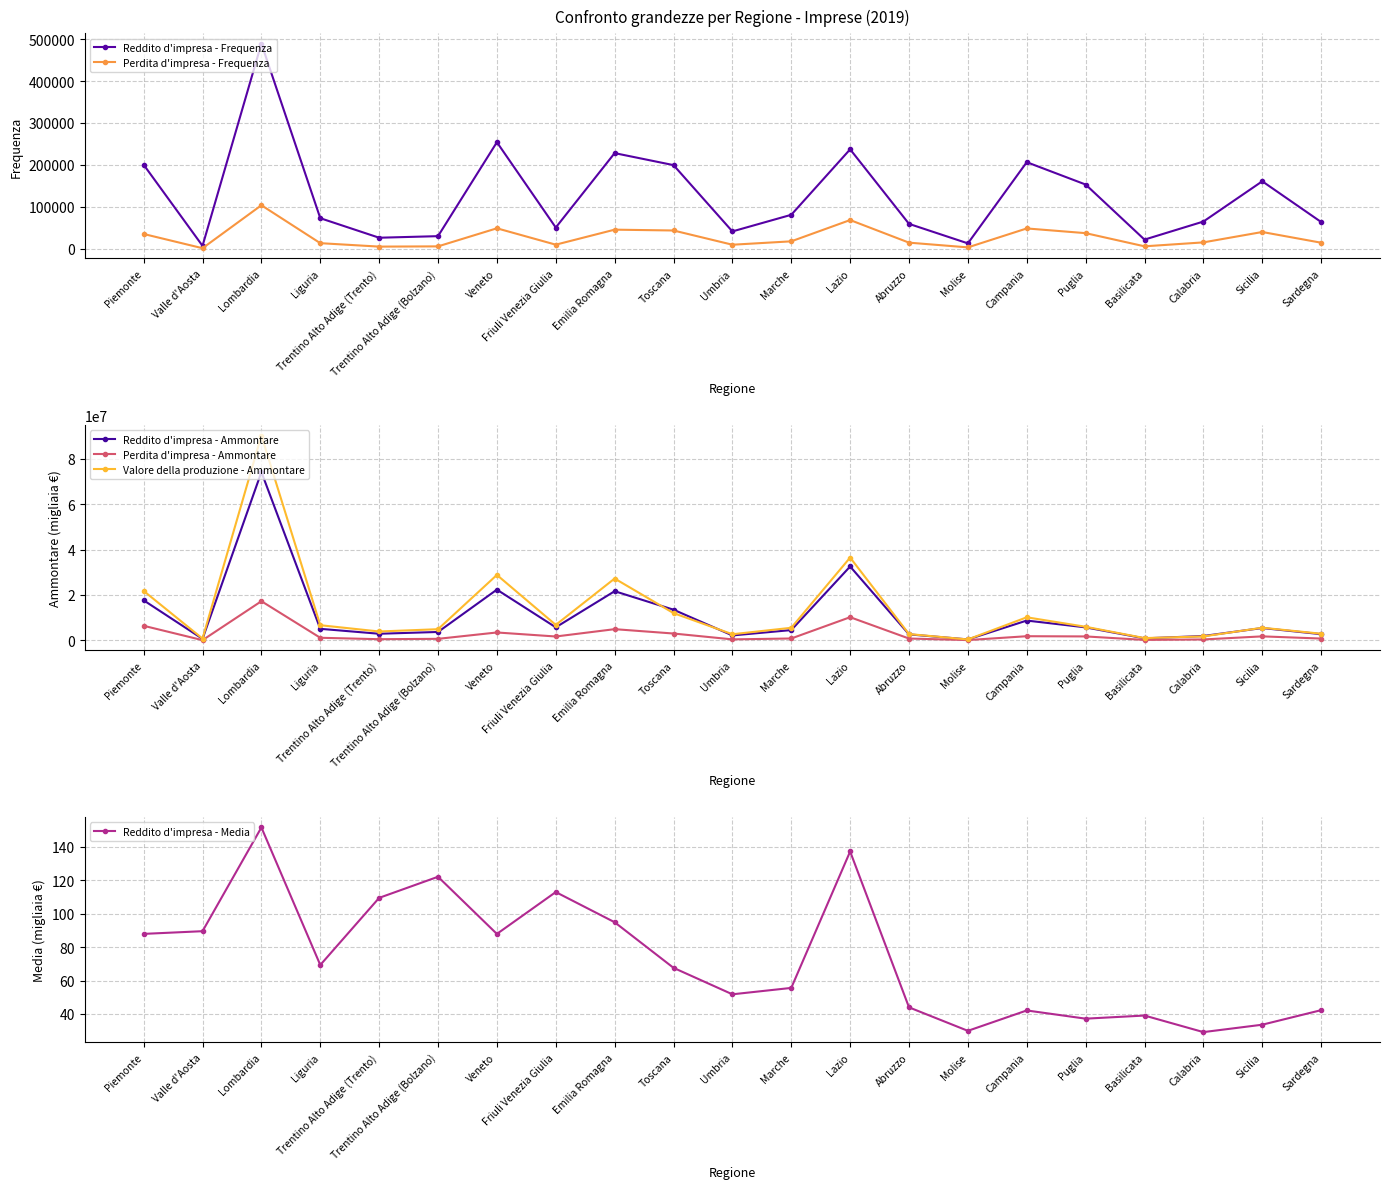

Reading right to left, list all the values displayed in this chart.

Reddito d'impresa - Frequenza: 63858.0	160980.0	64922.0	21869.0	153217.0	206545.0	12907.0	59406.0	237231.0	81032.0	41388.0	199537.0	228158.0	50664.0	254153.0	30096.0	26345.0	72928.0	489476.0	6976.0	200479.0
Perdita d'impresa - Frequenza: 14476.0	40014.0	15240.0	5845.0	37274.0	48490.0	3325.0	14599.0	68509.0	17758.0	9656.0	43601.0	45590.0	9767.0	48839.0	5732.0	5156.0	13366.0	103828.0	1341.0	35286.0
Reddito d'impresa - Ammontare: 2699291.0	5406130.0	1893430.0	854279.0	5697694.0	8696185.0	386177.0	2610923.0	32523553.0	4502950.0	2141886.0	13482876.0	21632916.0	5717702.0	22323645.0	3671584.0	2881919.0	5051602.0	74141207.0	624139.0	17613832.0
Perdita d'impresa - Ammontare: 768807.0	1728950.0	370066.0	170881.0	1701896.0	1797592.0	97541.0	773370.0	10175497.0	796043.0	404242.0	2983439.0	4904623.0	1674163.0	3443725.0	643091.0	481960.0	1109110.0	17226228.0	59763.0	6391973.0
Valore della produzione - Ammontare: 2894910.0	5531639.0	1701737.0	973655.0	5955449.0	10133089.0	376855.0	2736674.0	36444517.0	5510145.0	2665462.0	11979508.0	27209657.0	6784839.0	28799039.0	4888085.0	3877721.0	6645488.0	90237906.0	753006.0	21747126.0
Reddito d'impresa - Media: 42.3	33.6	29.2	39.1	37.2	42.1	29.9	44.0	137.1	55.6	51.8	67.6	94.8	112.9	87.8	122.0	109.4	69.3	151.5	89.5	87.9